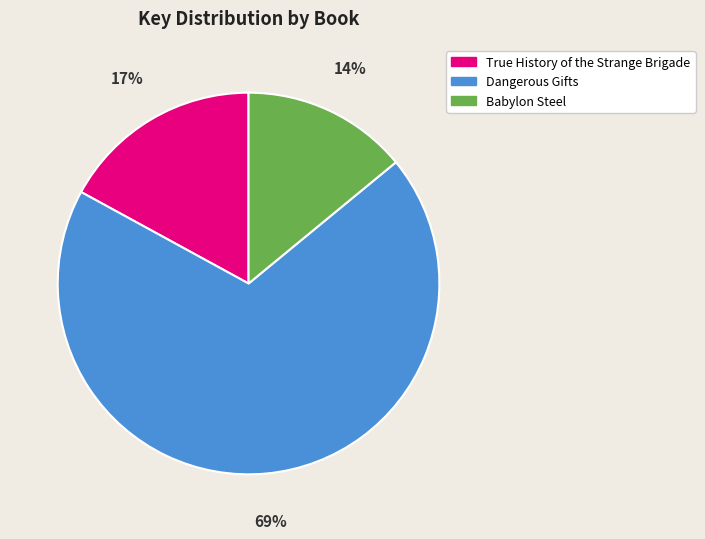

How many segments does this pie chart have?

3